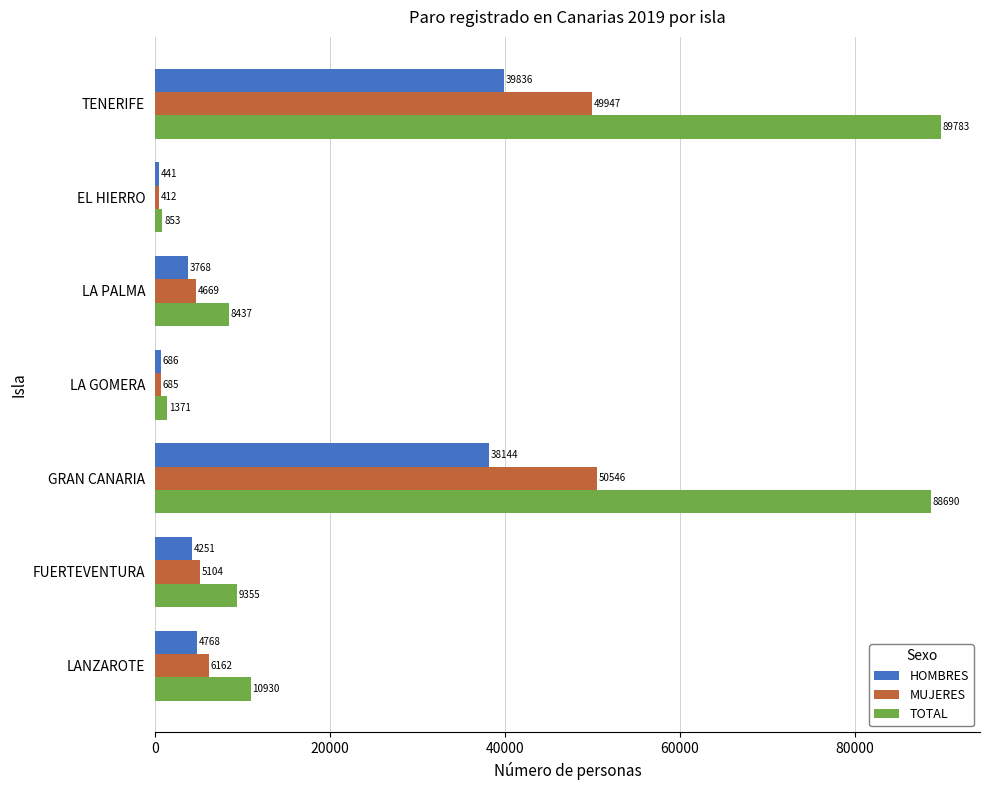

What is the lowest value of the MUJERES series?

412